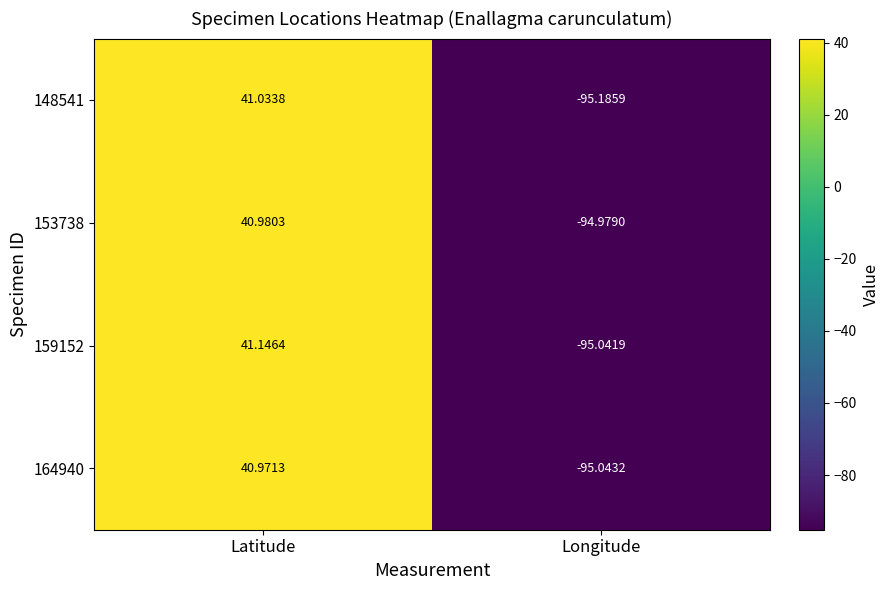

At which category is the sum across all series the highest?

Latitude